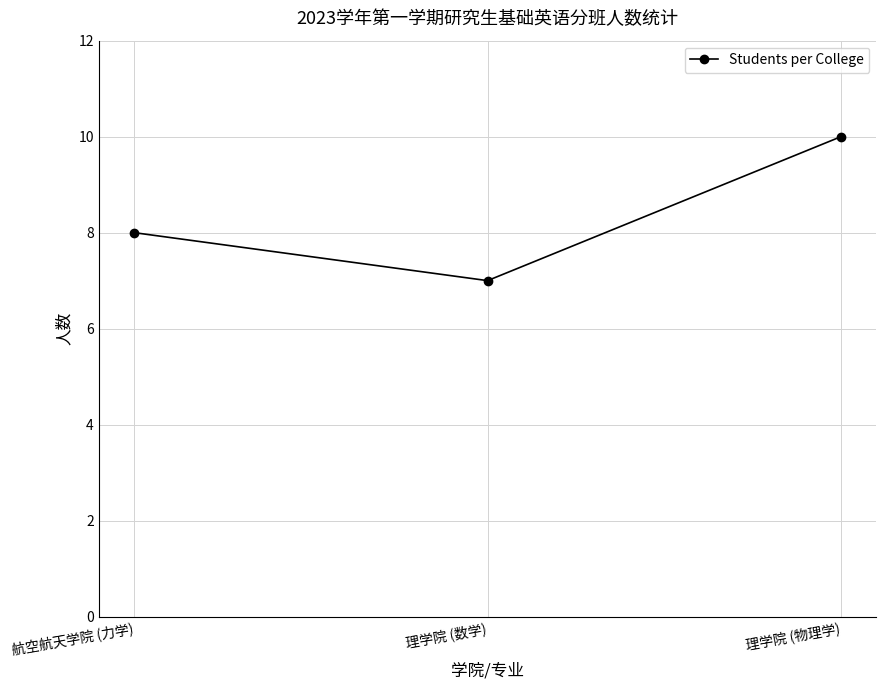

List the labels in order of value, largest first.

理学院 (物理学), 航空航天学院 (力学), 理学院 (数学)